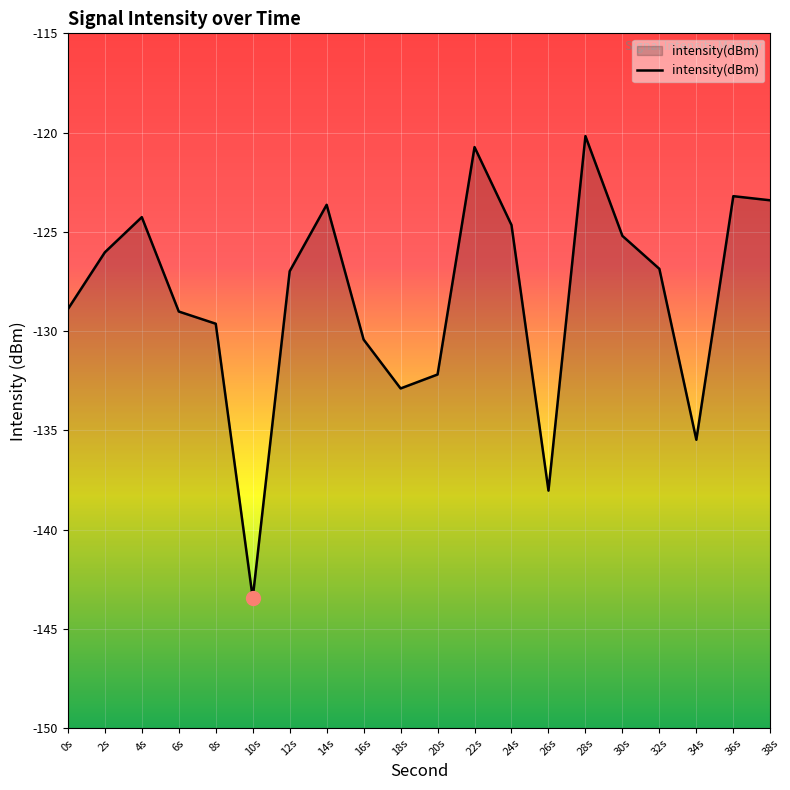

List the labels in order of value, smallest first.

10s, 26s, 34s, 18s, 20s, 16s, 8s, 6s, 0s, 12s, 32s, 2s, 30s, 24s, 4s, 14s, 38s, 36s, 22s, 28s